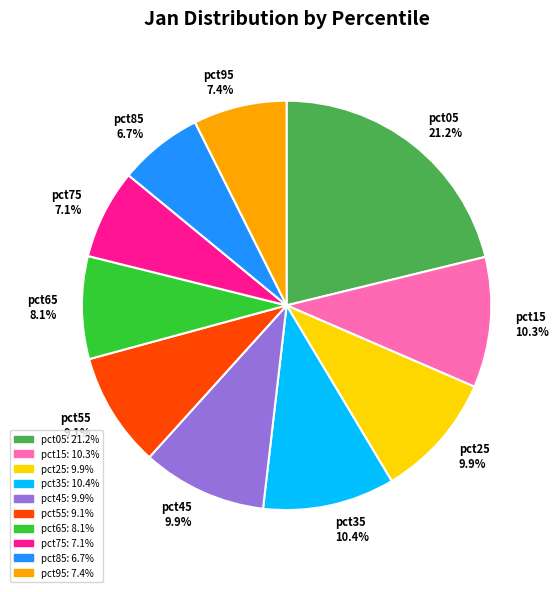

To the nearest percent, what percentage of the pie is pct95?

7%